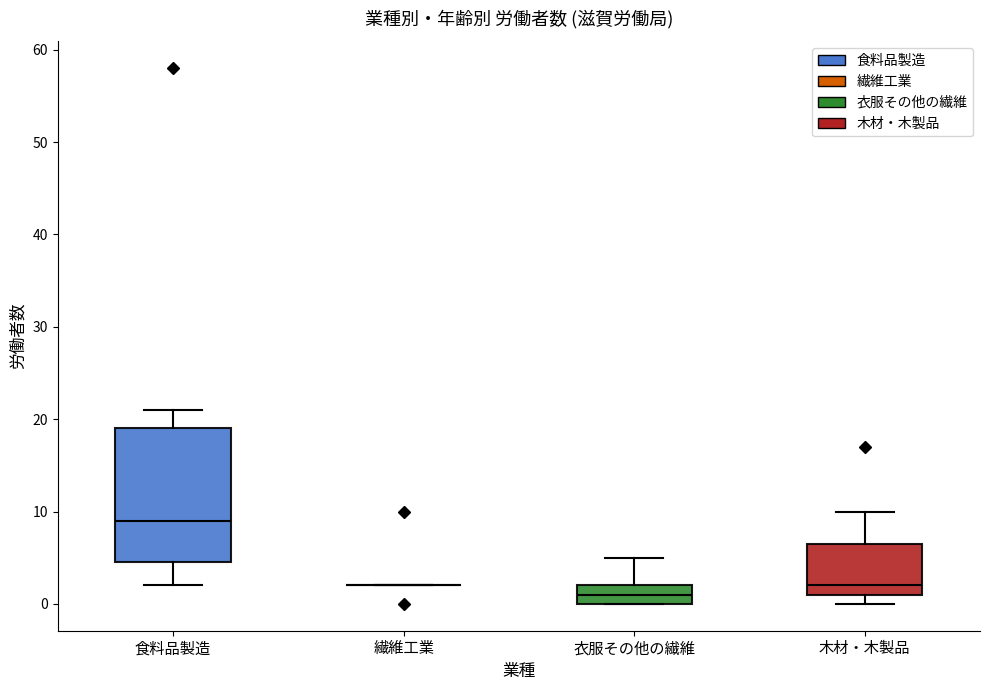

Reading left to right, transcribe this box plot: for each box, give where its median line is, the range the box spans, and where its two whiskers end, as read against the y-axis. The values are not printed on the chart, so give them approximately, as read against the axis.

食料品製造: median 9, box 5 to 19, whiskers 2 to 21
繊維工業: box collapsed to a line at 2, whiskers 2 to 2
衣服その他の繊維: median 1, box 0 to 2, whiskers 0 to 5
木材・木製品: median 2, box 1 to 7, whiskers 0 to 10